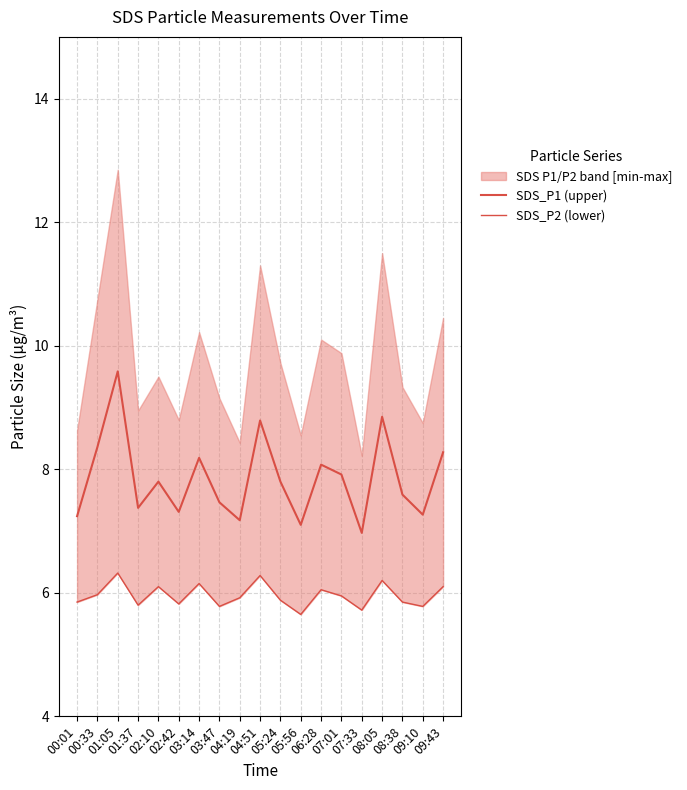

List the labels in order of SDS_P2 (lower) value, smallest first.

05:56, 07:33, 03:47, 09:10, 01:37, 02:42, 00:01, 08:38, 05:24, 04:19, 07:01, 00:33, 06:28, 02:10, 09:43, 03:14, 08:05, 04:51, 01:05